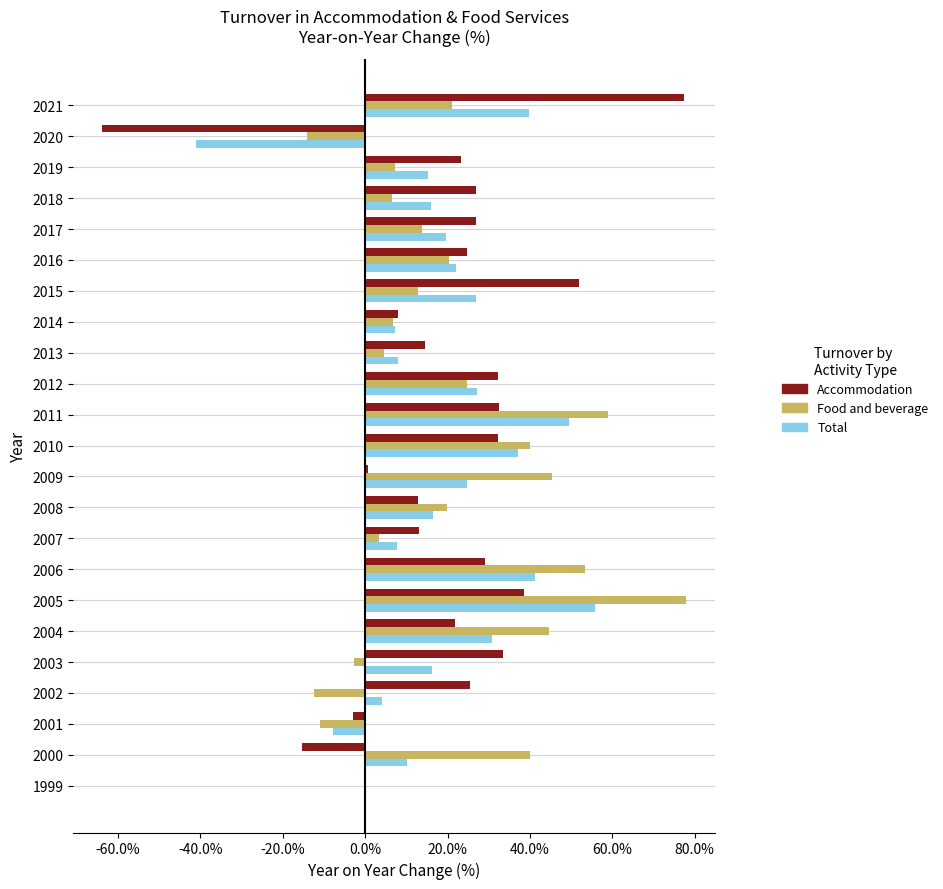

Which series has the largest range (max minus min)?

Accommodation